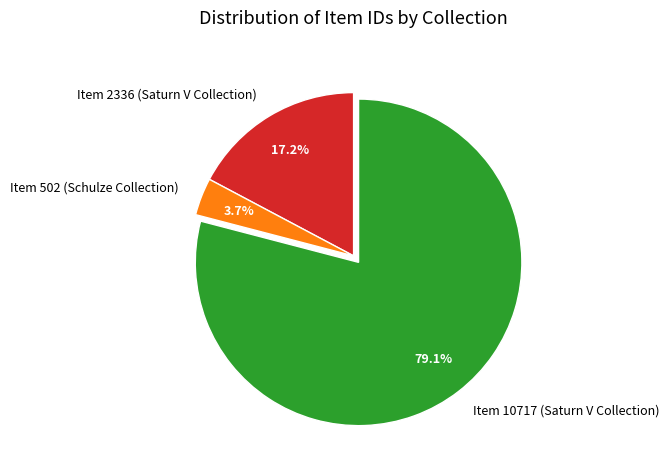

What is the largest slice in the pie chart?

Item 10717 (Saturn V Collection)